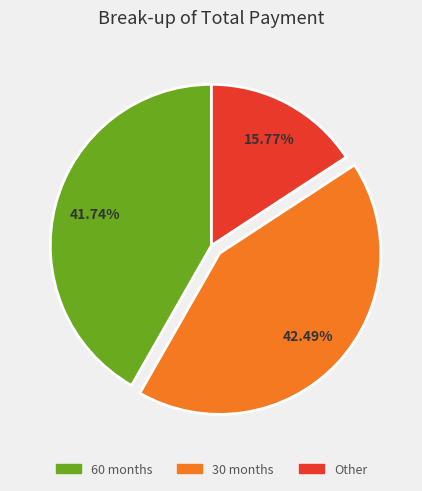

To the nearest percent, what is the average slice percentage?

33%